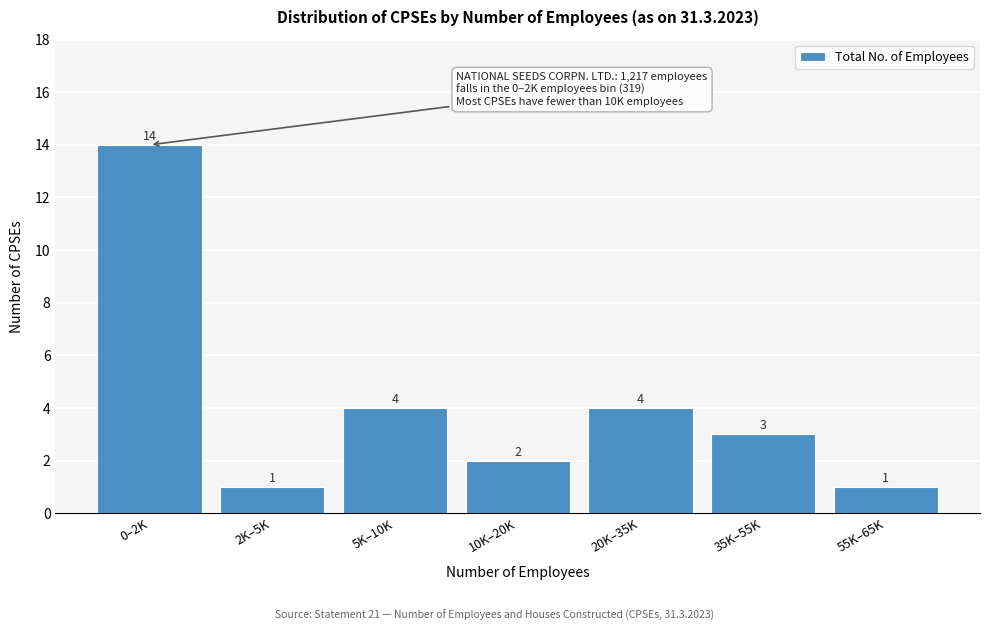

Reading right to left, transcribe all the data shown in this chart.

55K–65K=1	35K–55K=3	20K–35K=4	10K–20K=2	5K–10K=4	2K–5K=1	0–2K=14